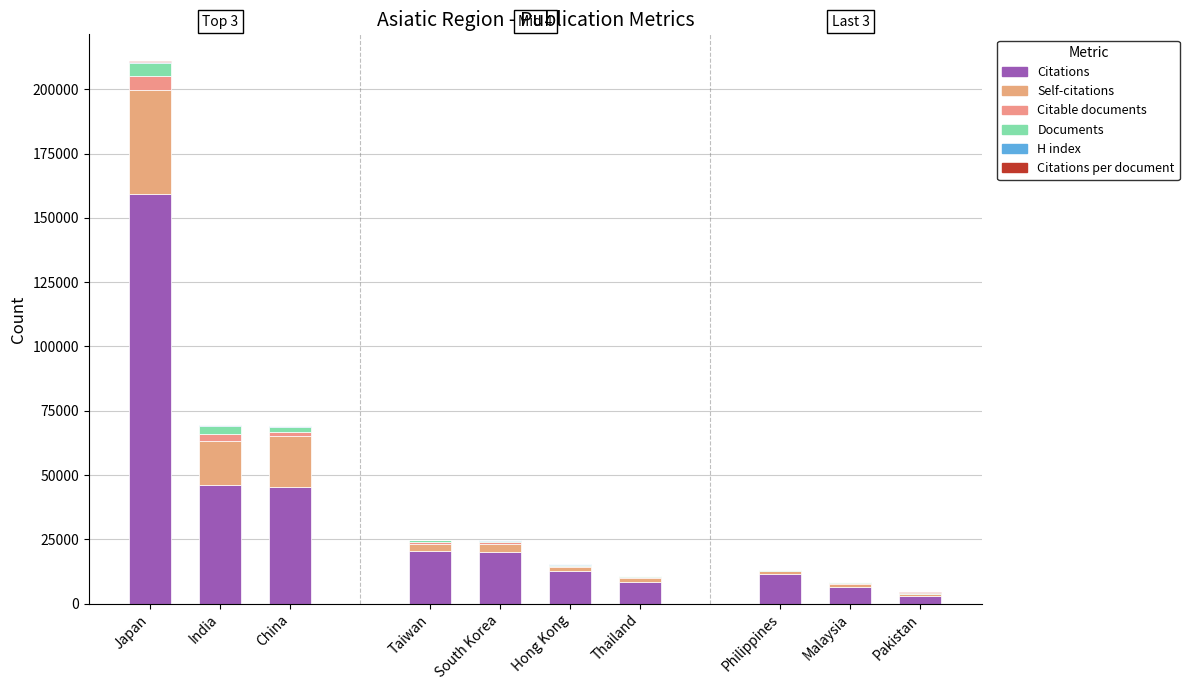

What is the smallest value displayed?

15